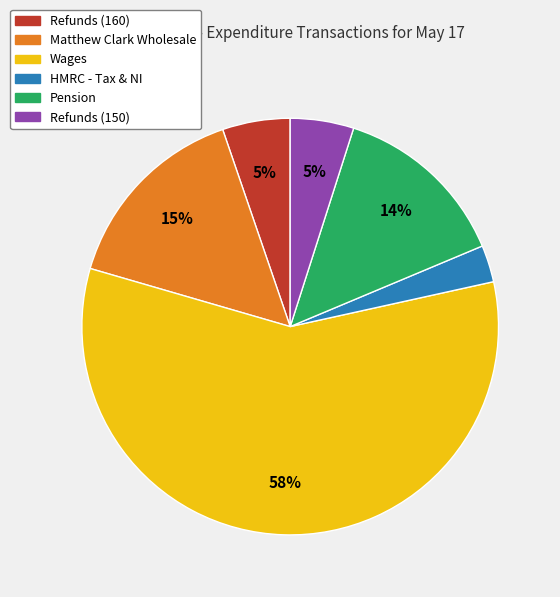

Is the sum of Matthew Clark Wholesale and Refunds (160) greater than half?

No